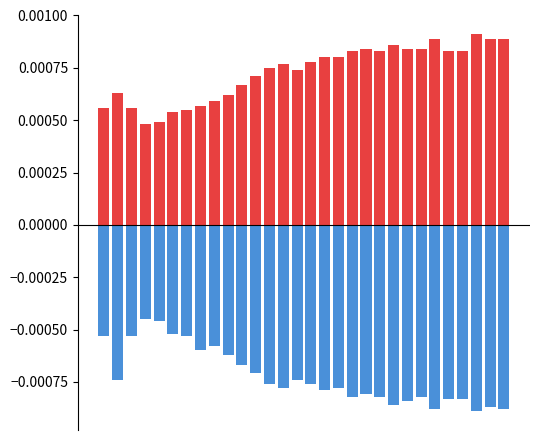

Rank the series by their average value, from lowest to highest.

VCO2_norm, VO2_norm